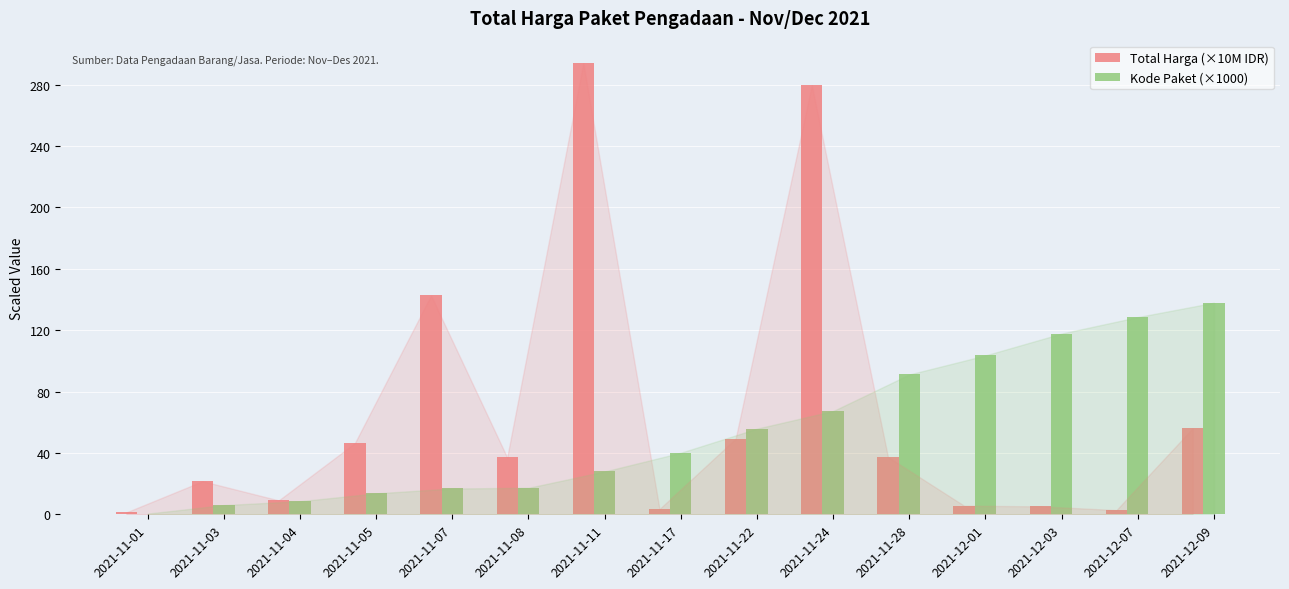

Does the chart contain stacked bars?

No